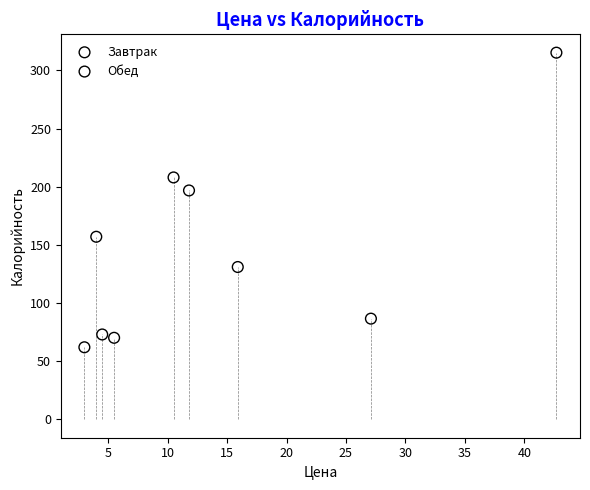

Which series contains the highest Y value?

Обед